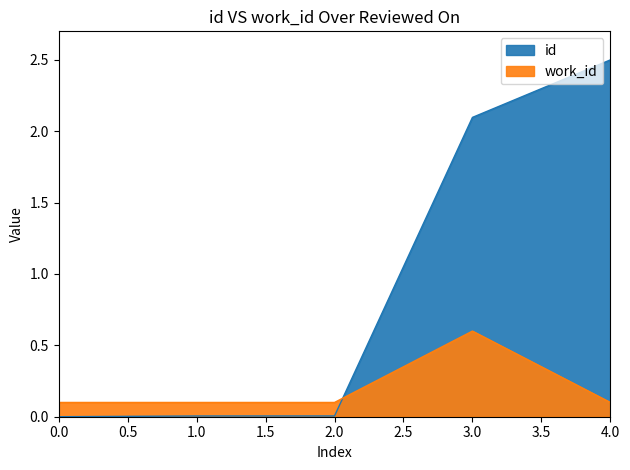

The id series shows 0.0 at 2.0. True or false?

True